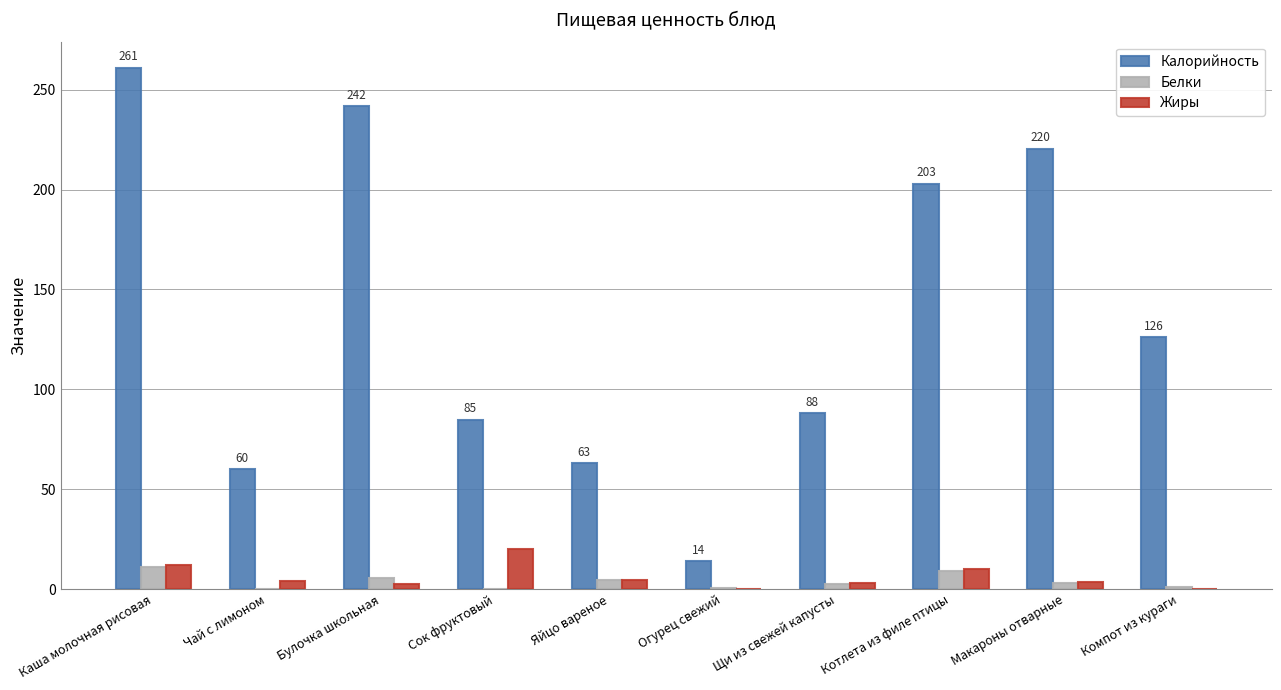

Which series changed the most between Яйцо вареное and Щи из свежей капусты?

Калорийность